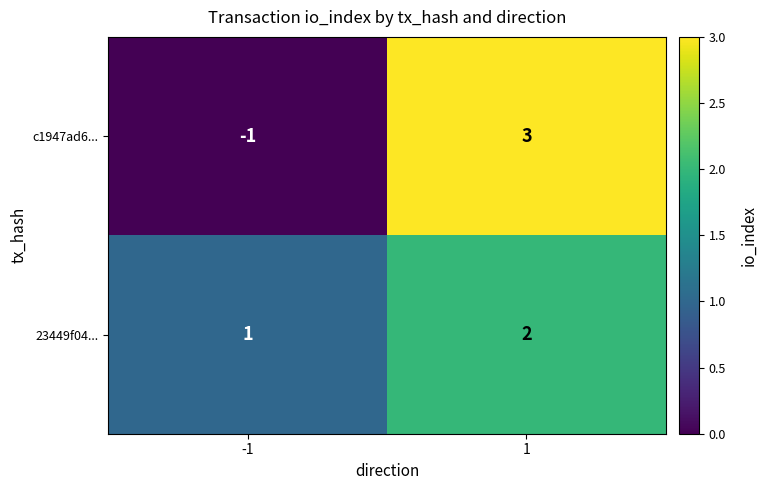

Rank the series at -1 from lowest to highest value.

c1947ad6..., 23449f04...